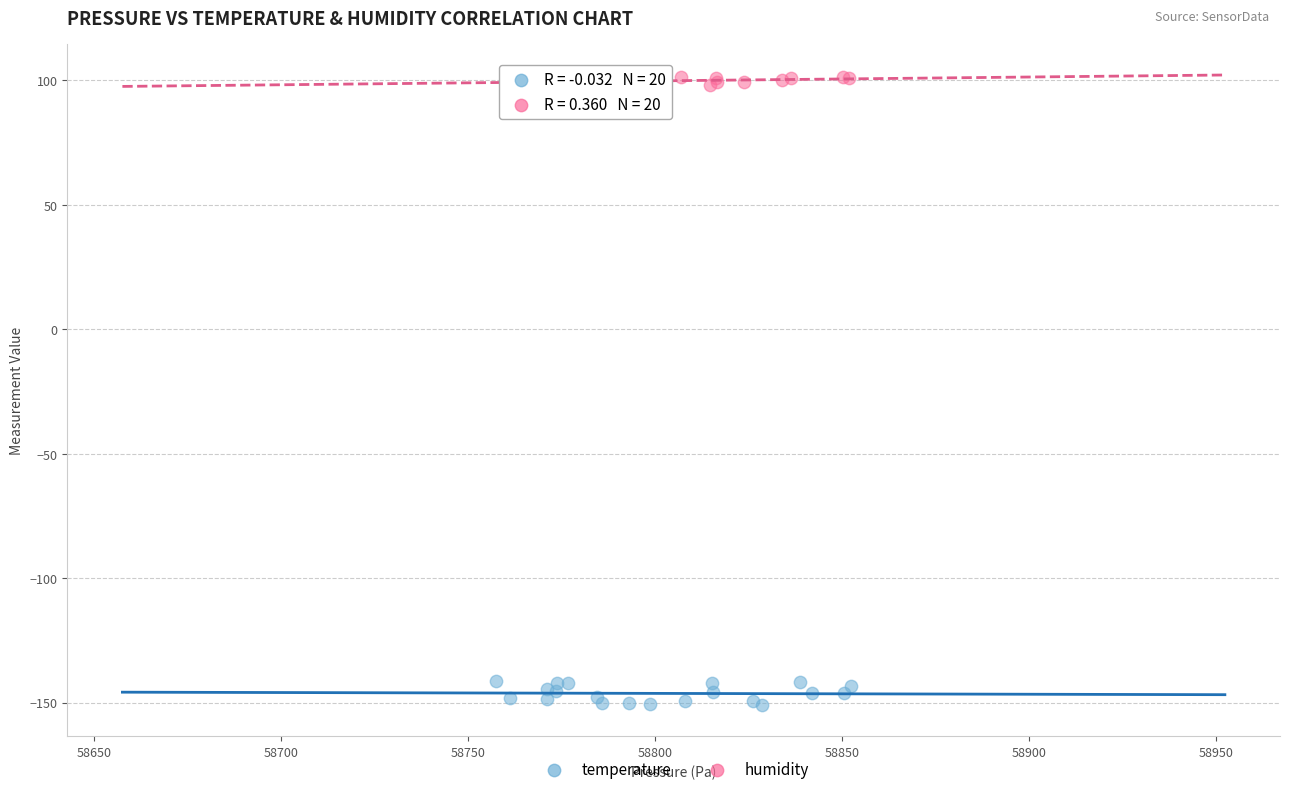

Which series reaches the maximum Y coordinate?

humidity